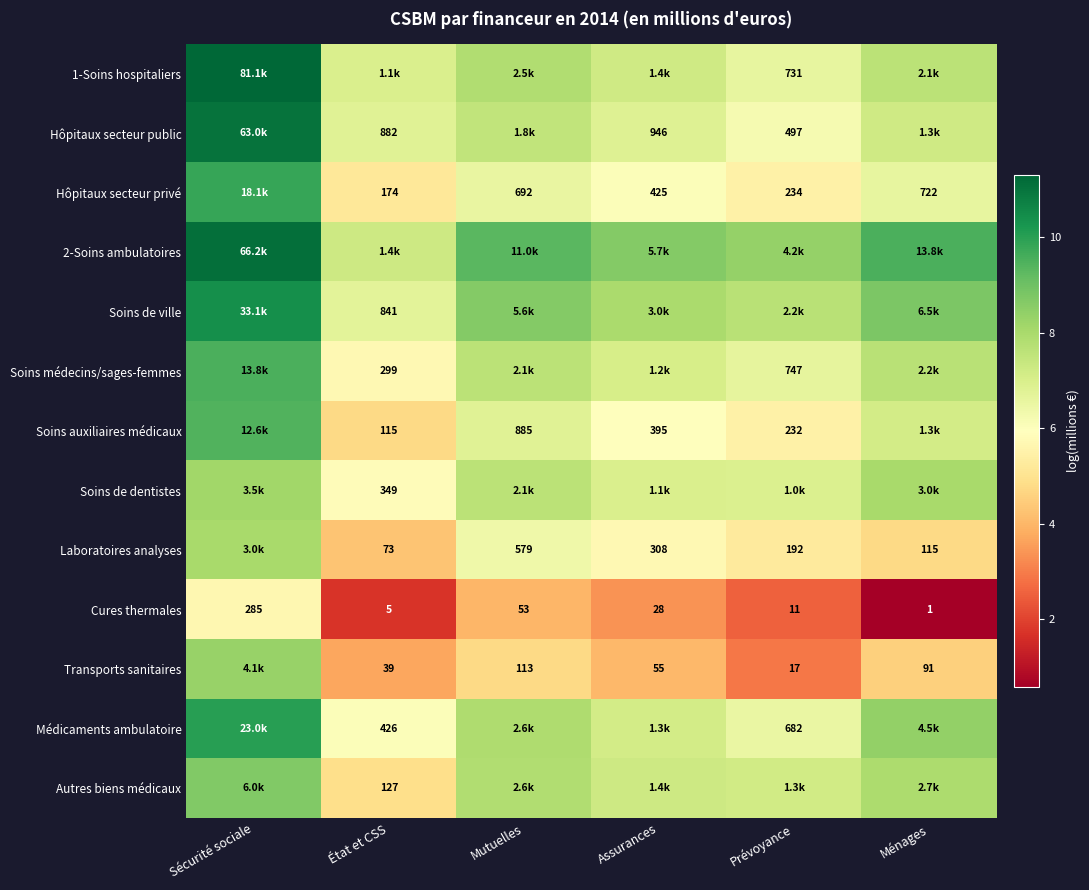

Which has a higher value, Sécurité sociale or État et CSS?

Sécurité sociale